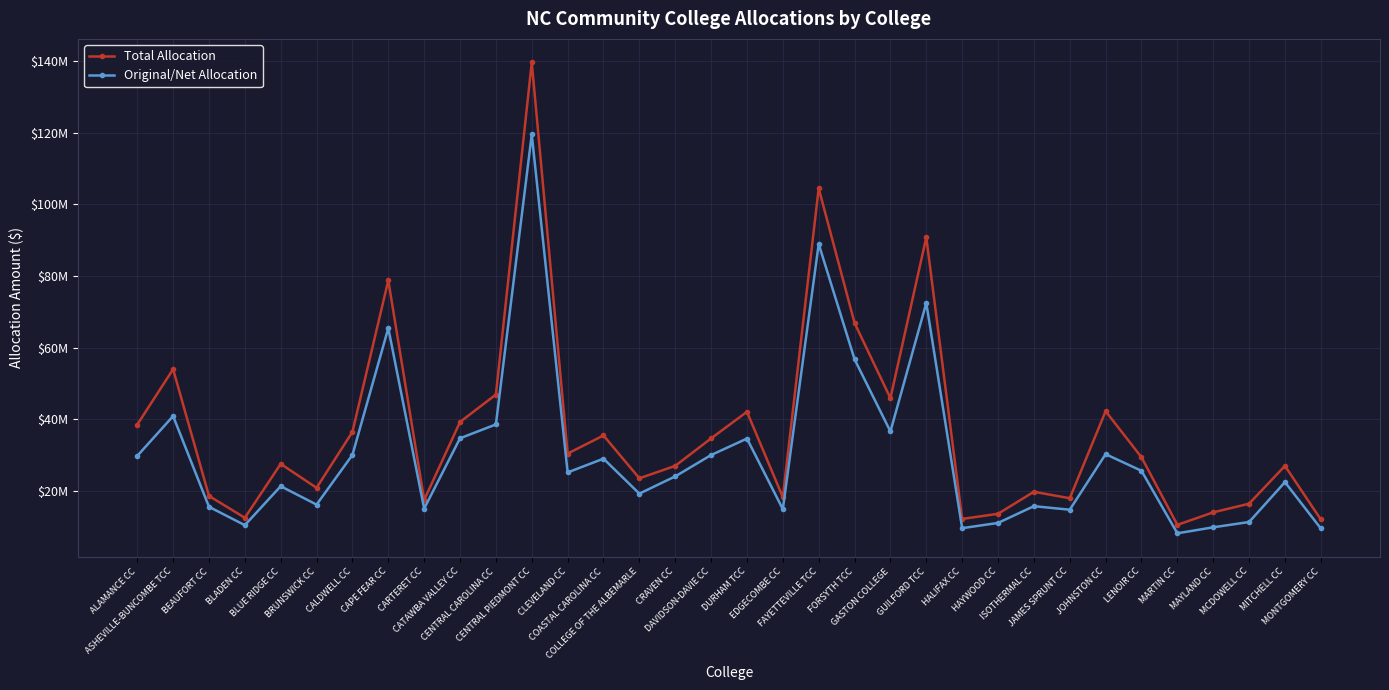

What are all the series names shown in the legend?

Total Allocation, Original/Net Allocation